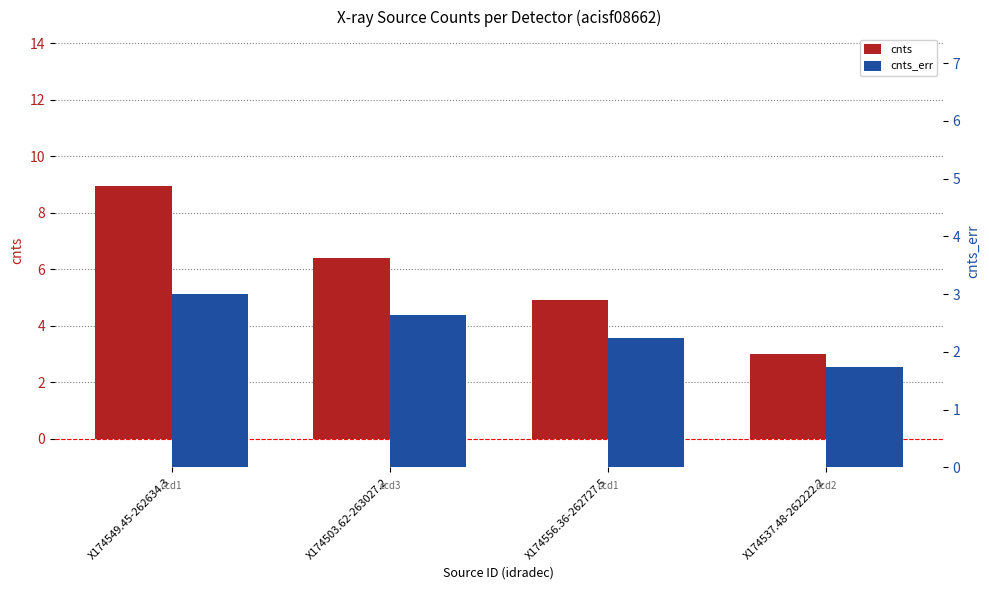

What is the total value across all series at X174503.62-263027.2?

9.1